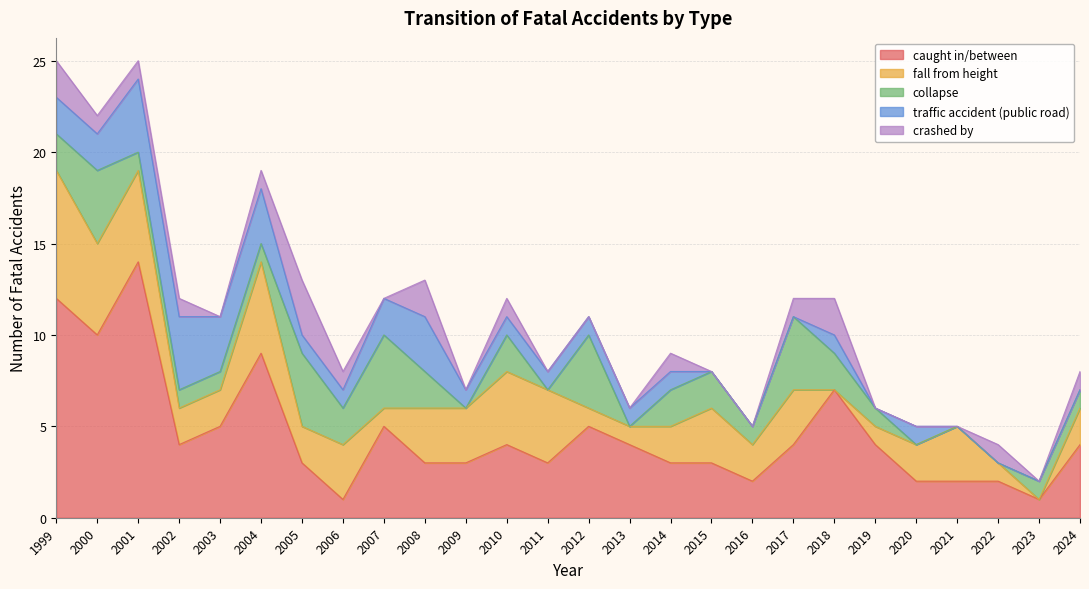

Which category has the lowest value in the collapse series?

2009